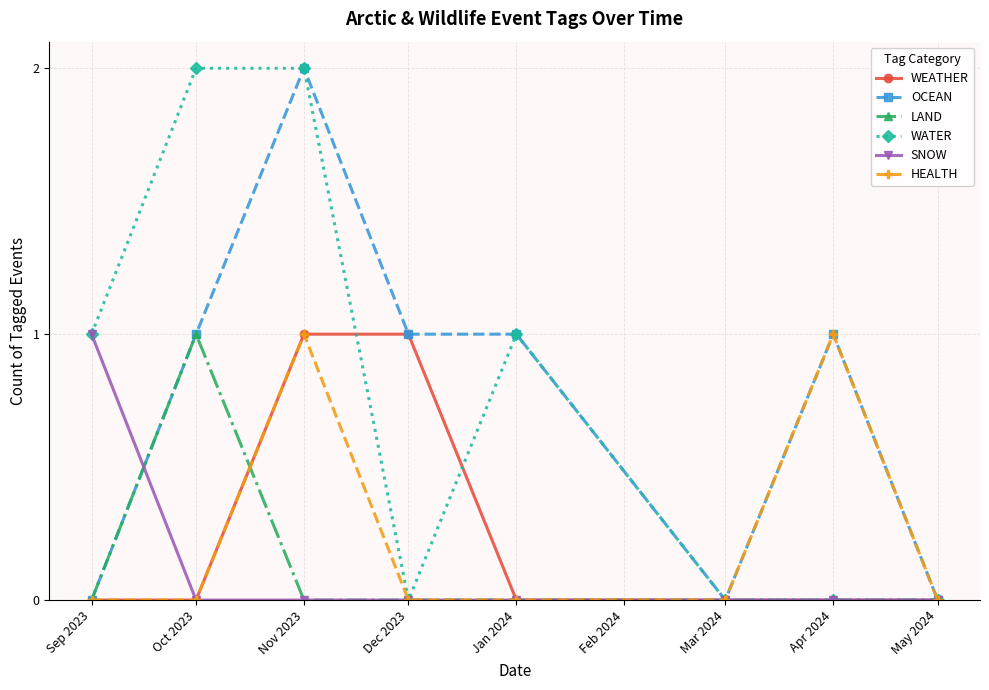

Is it true that SNOW equals 1 at Sep 2023?

True